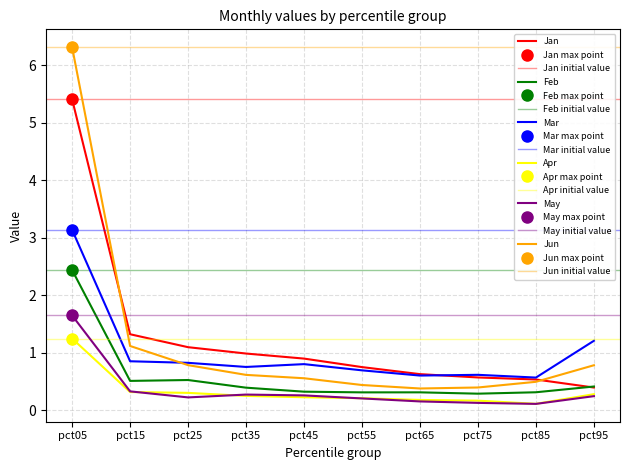

Is it true that Jan equals 1.3 at pct15?

True